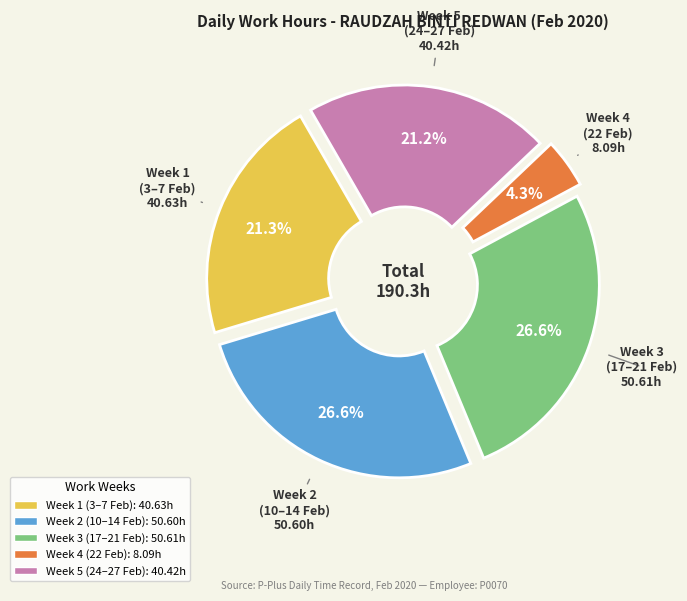

Does any single category account for the majority?

No